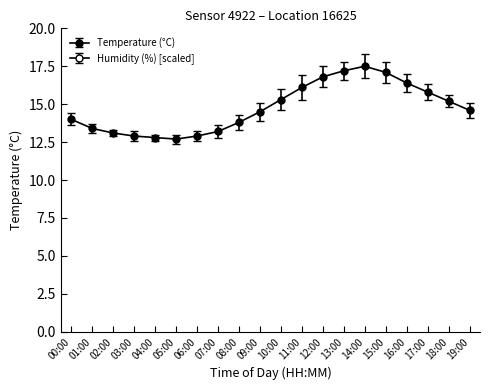

The value at 01:00 is 20.6. True or false?

False